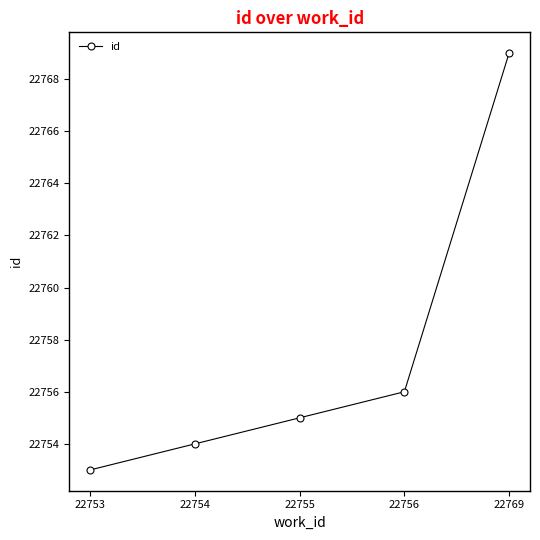

What is the difference between the maximum and minimum values?

16